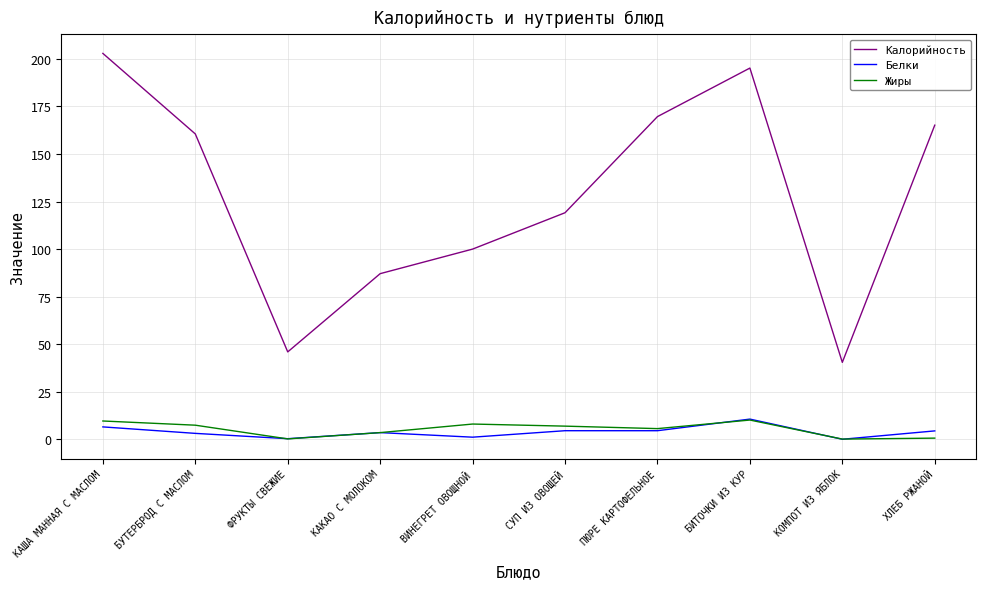

What position from the left is КОМПОТ ИЗ ЯБЛОК?

9